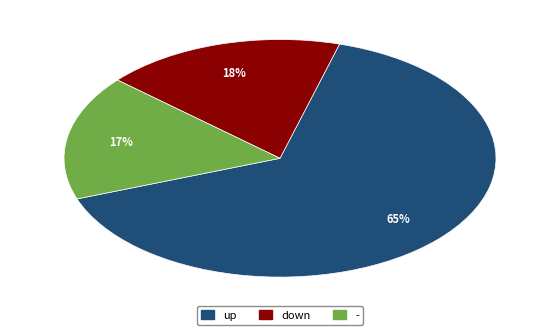

To the nearest percent, what is the average slice percentage?

33%